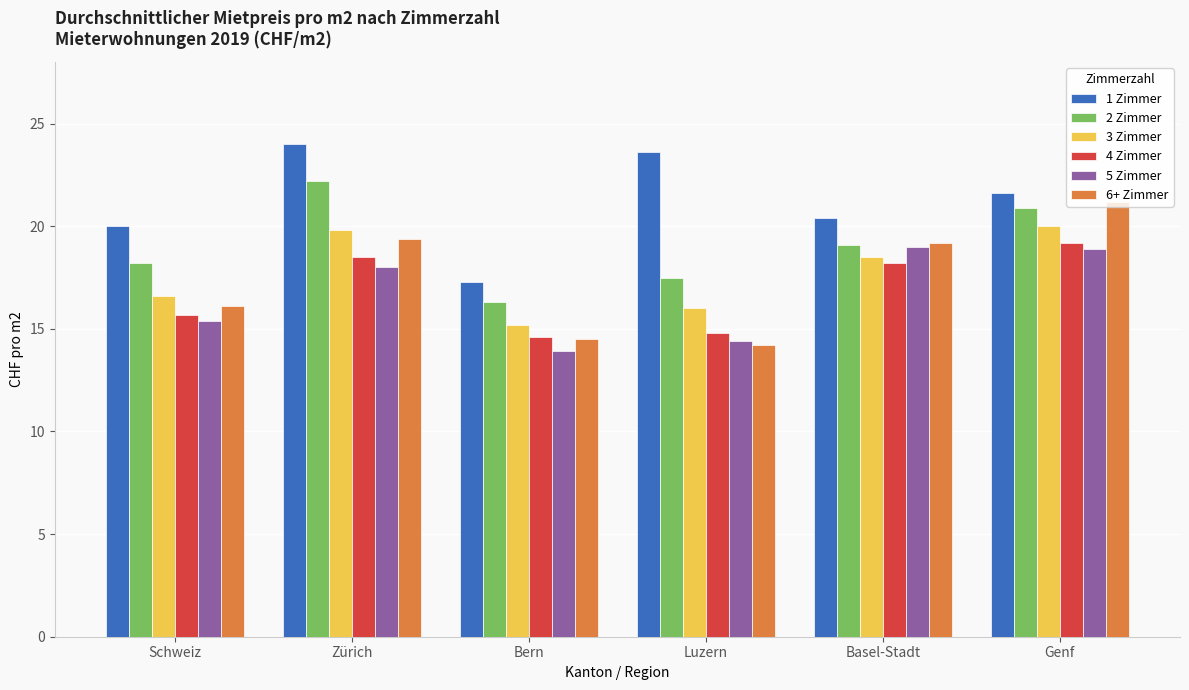

Which category has the highest value in the 6+ Zimmer series?

Genf